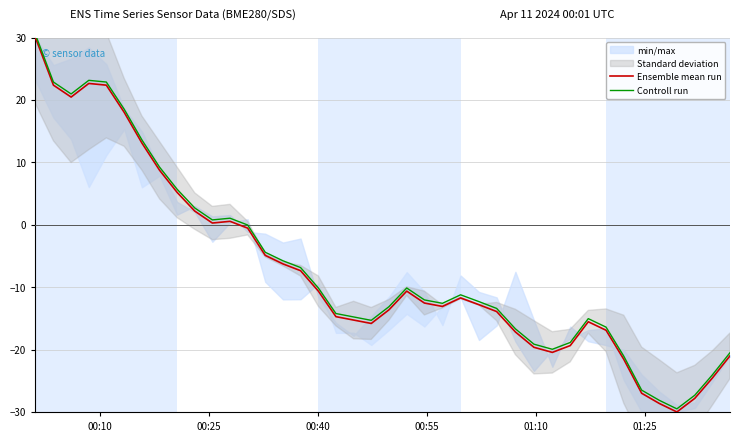

What is the lowest value of the Ensemble mean run series?

-30.0